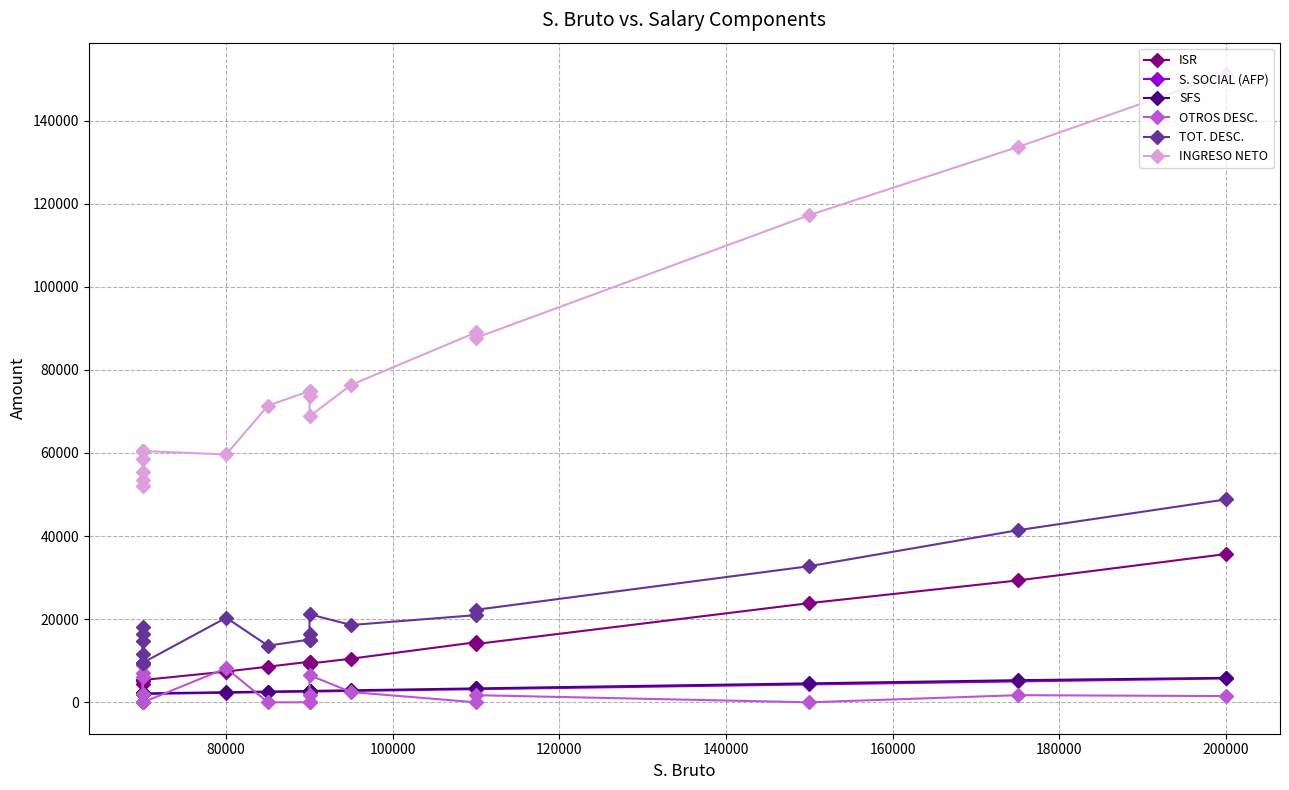

Does the chart display data point markers on the line(s)?

Yes